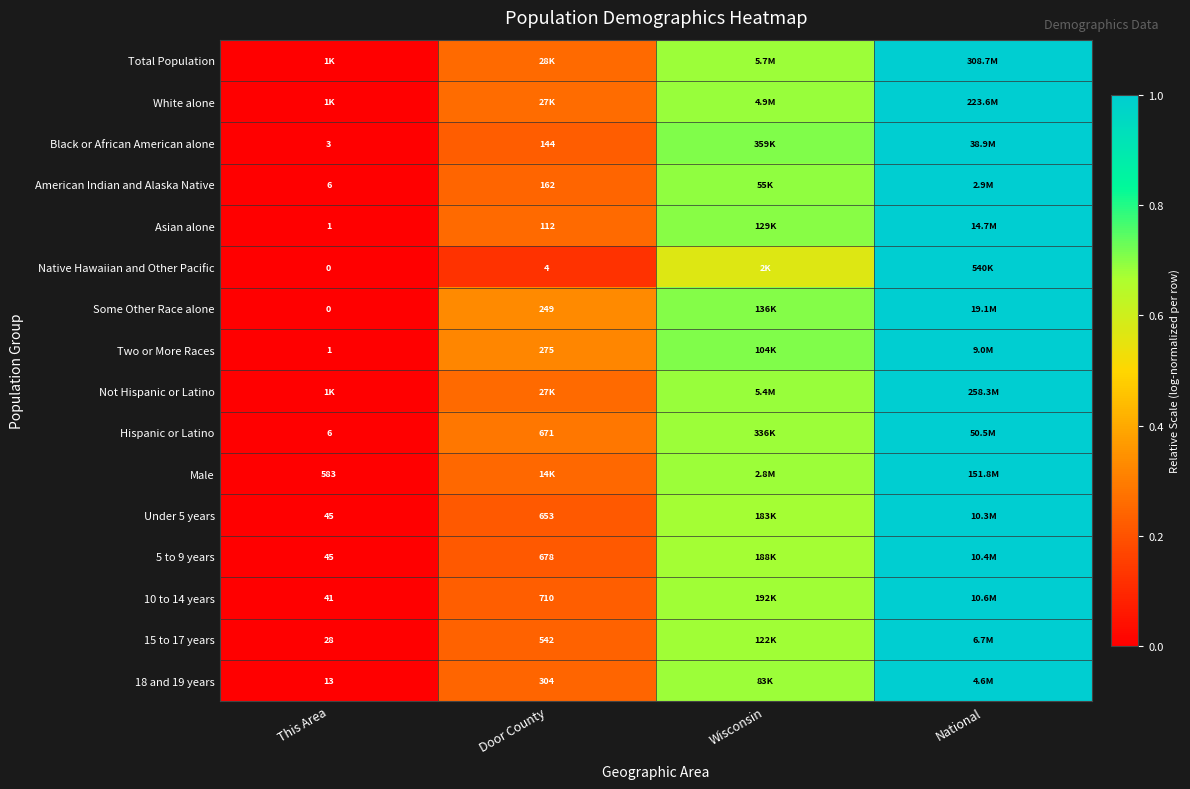

Is it true that Some Other Race alone equals 1.4 at National?

False